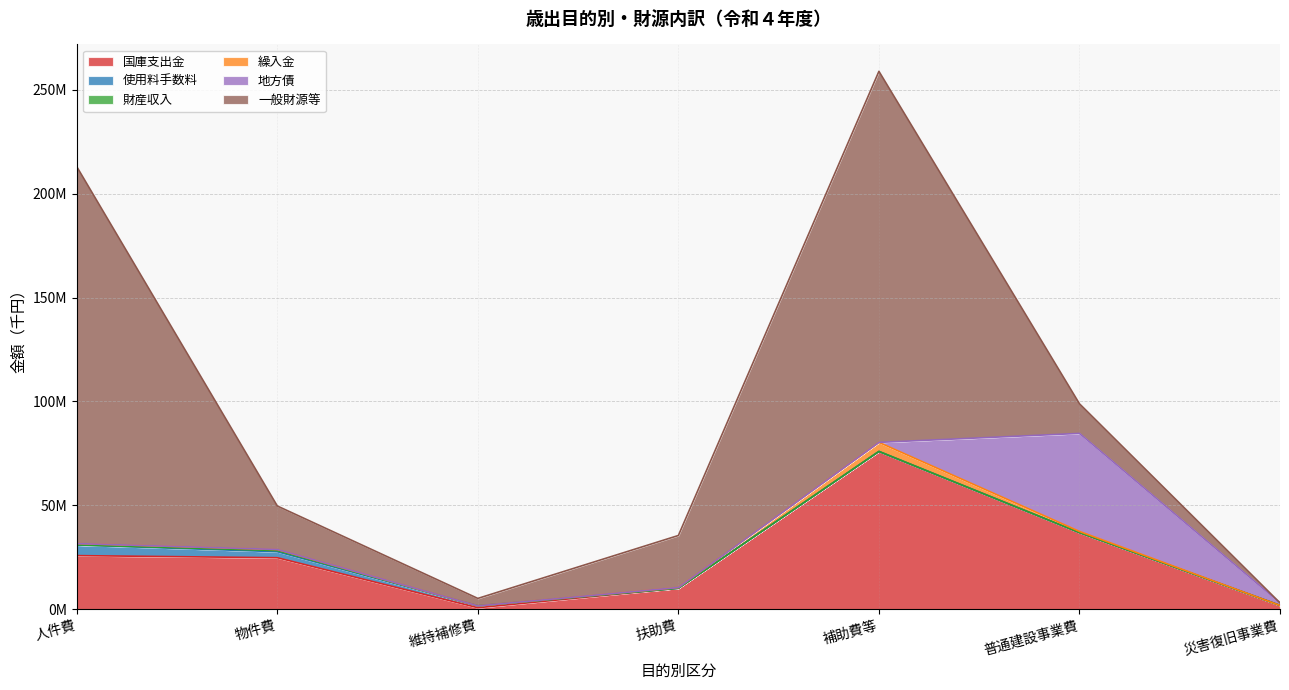

What is the difference between the 財産収入 values at 普通建設事業費 and 補助費等?

5832